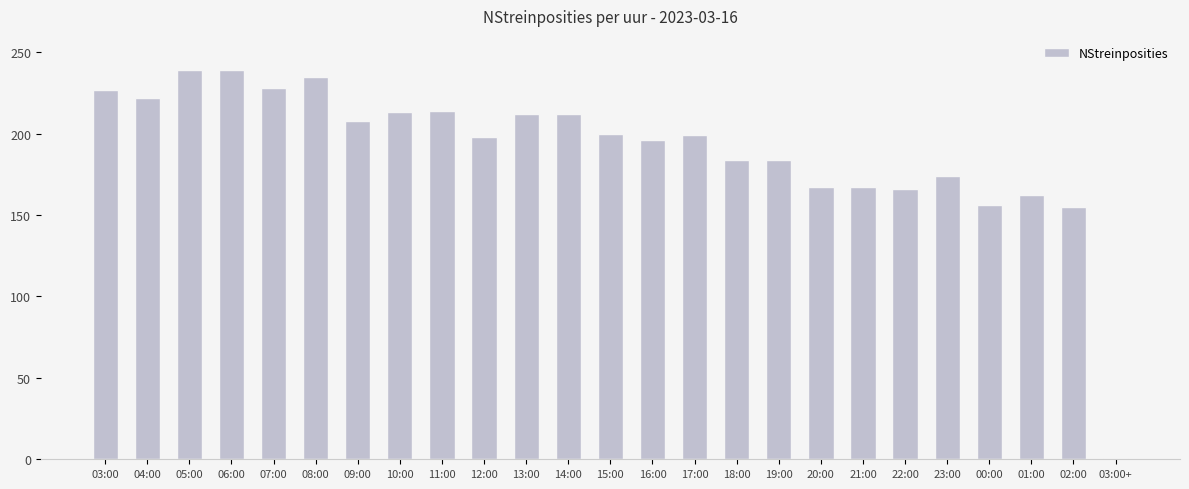

Which label corresponds to the smallest value in the chart?

03:00+